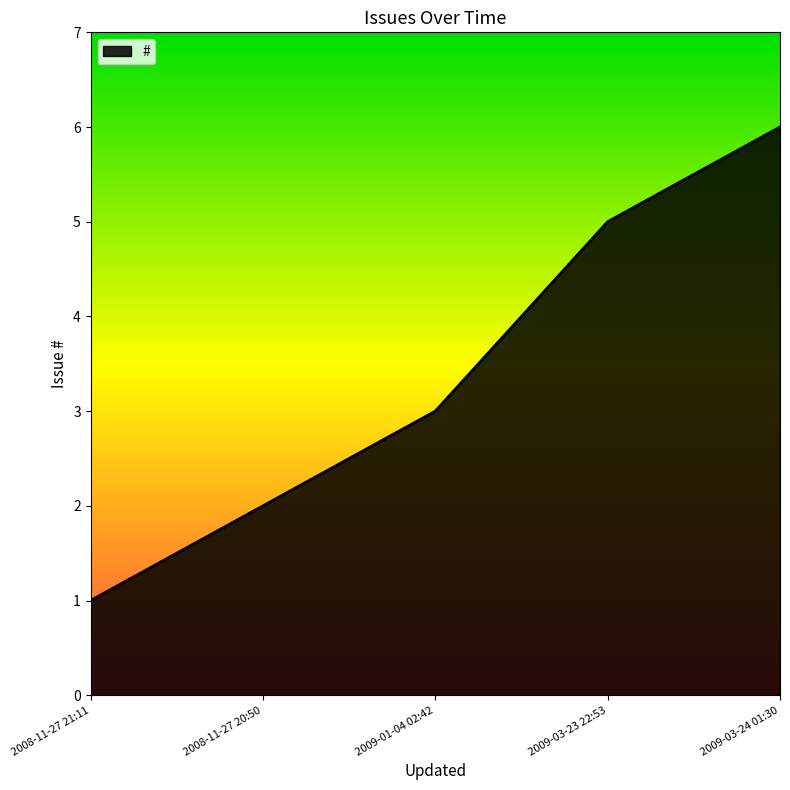

What is the sum of all values?

17